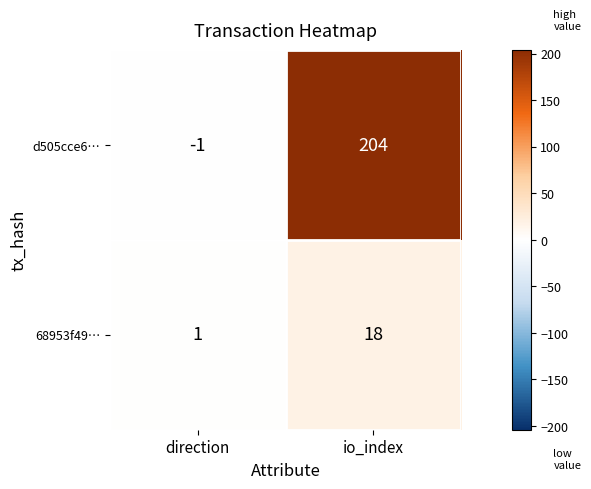

Which category has the lowest value in the 68953f49… series?

direction